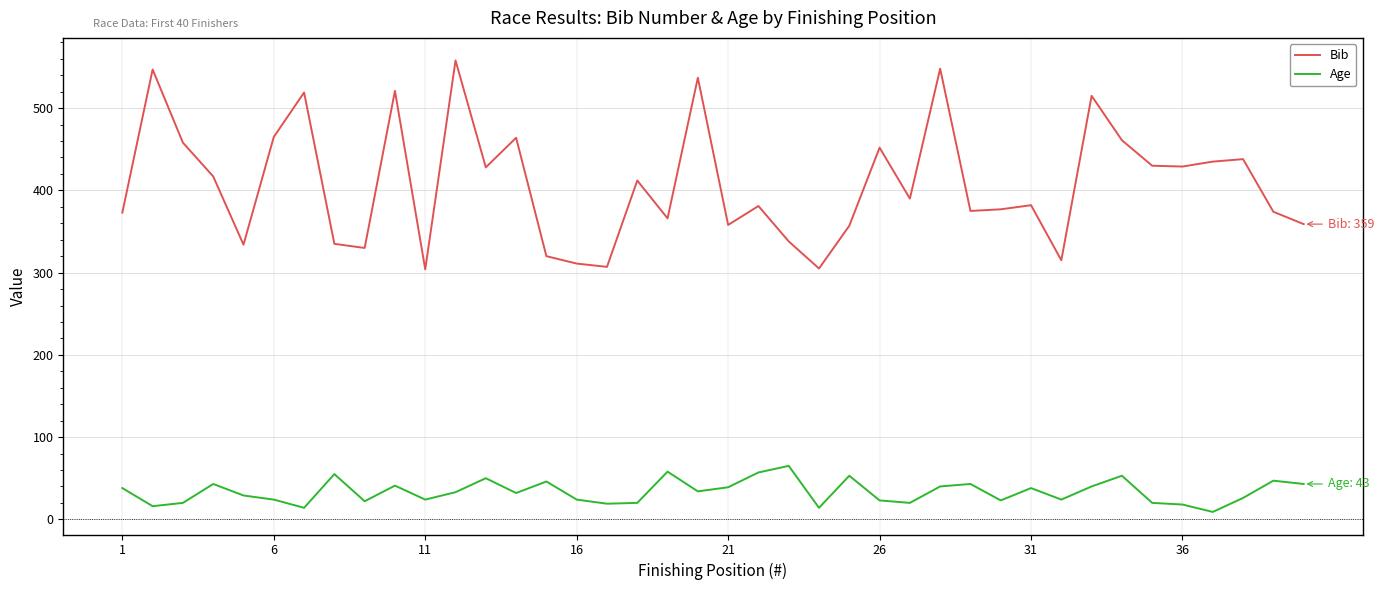

Does the chart display data point markers on the line(s)?

No